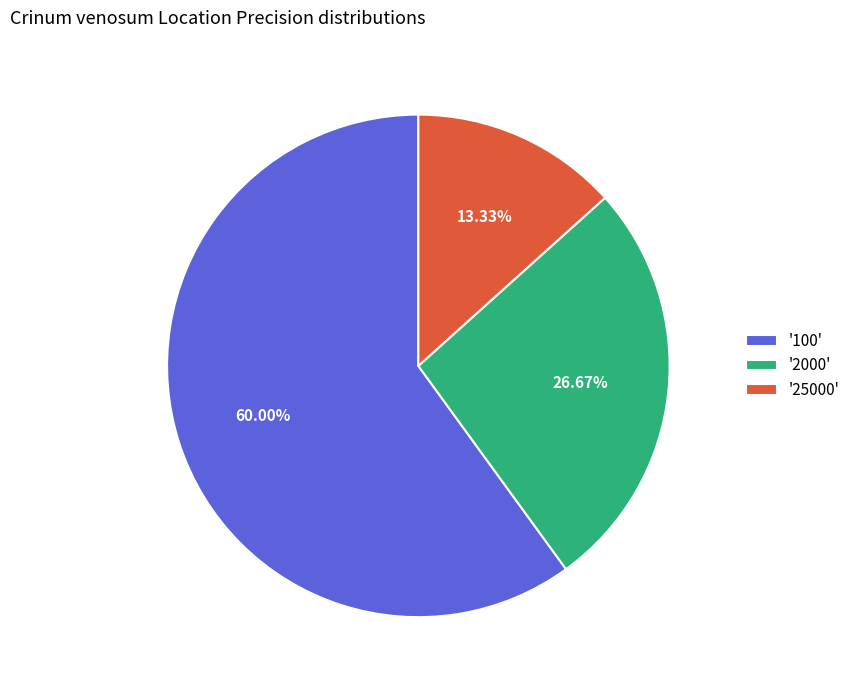

What is the ratio of the value at '25000' to the value at '2000'?

0.5